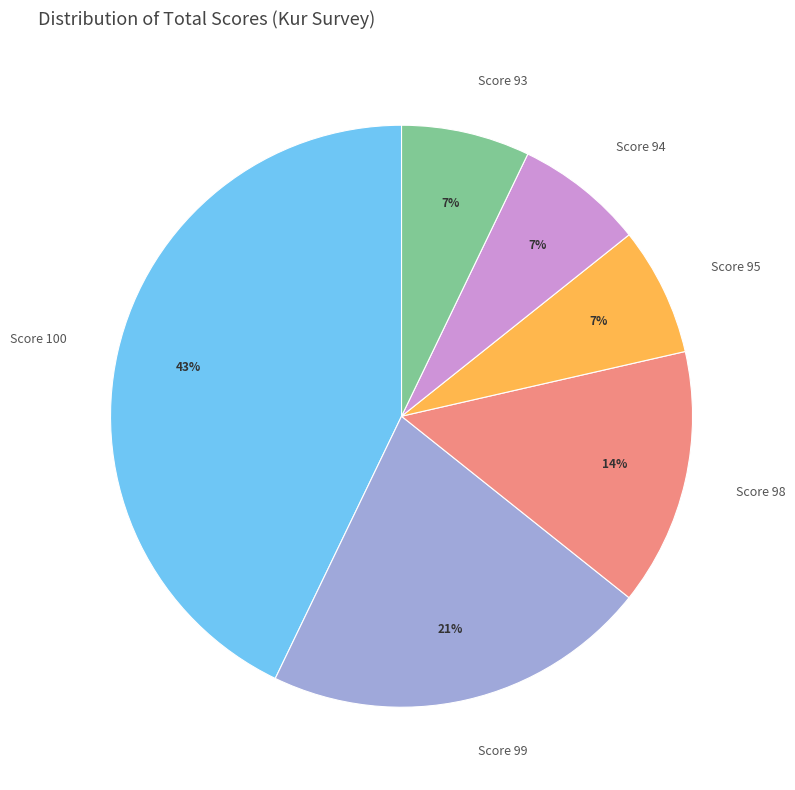

Which has a higher value, Score 100 or Score 98?

Score 100